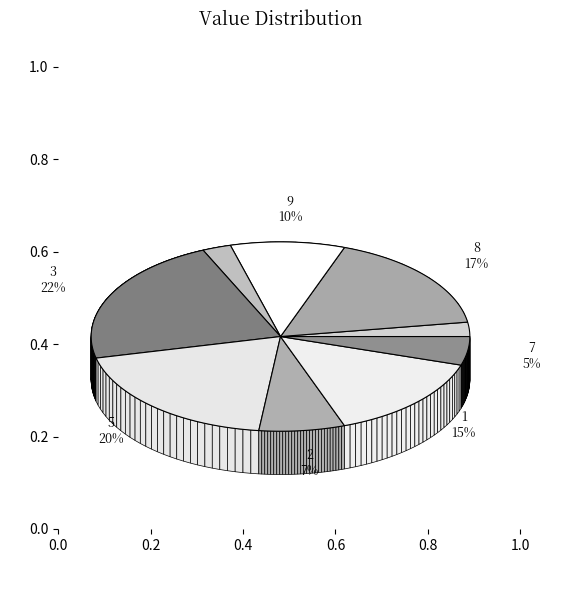

What percentage is the 8 slice, to the nearest percent?

17%